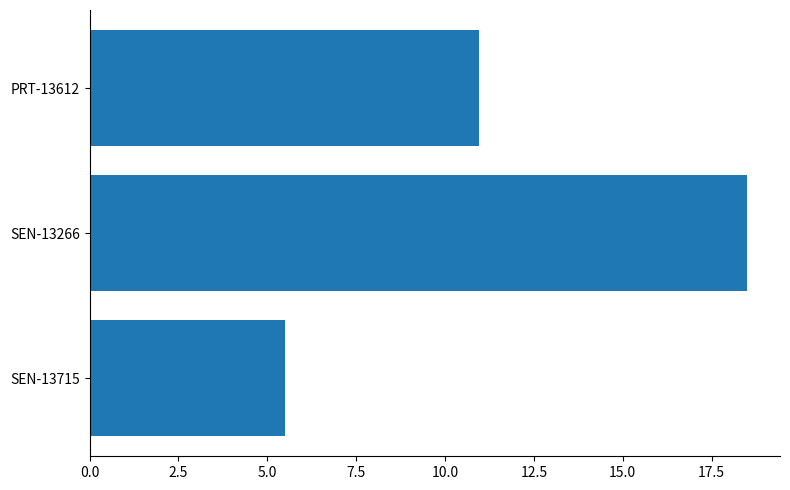

What is the change in value from SEN-13715 to SEN-13266?

+13.0